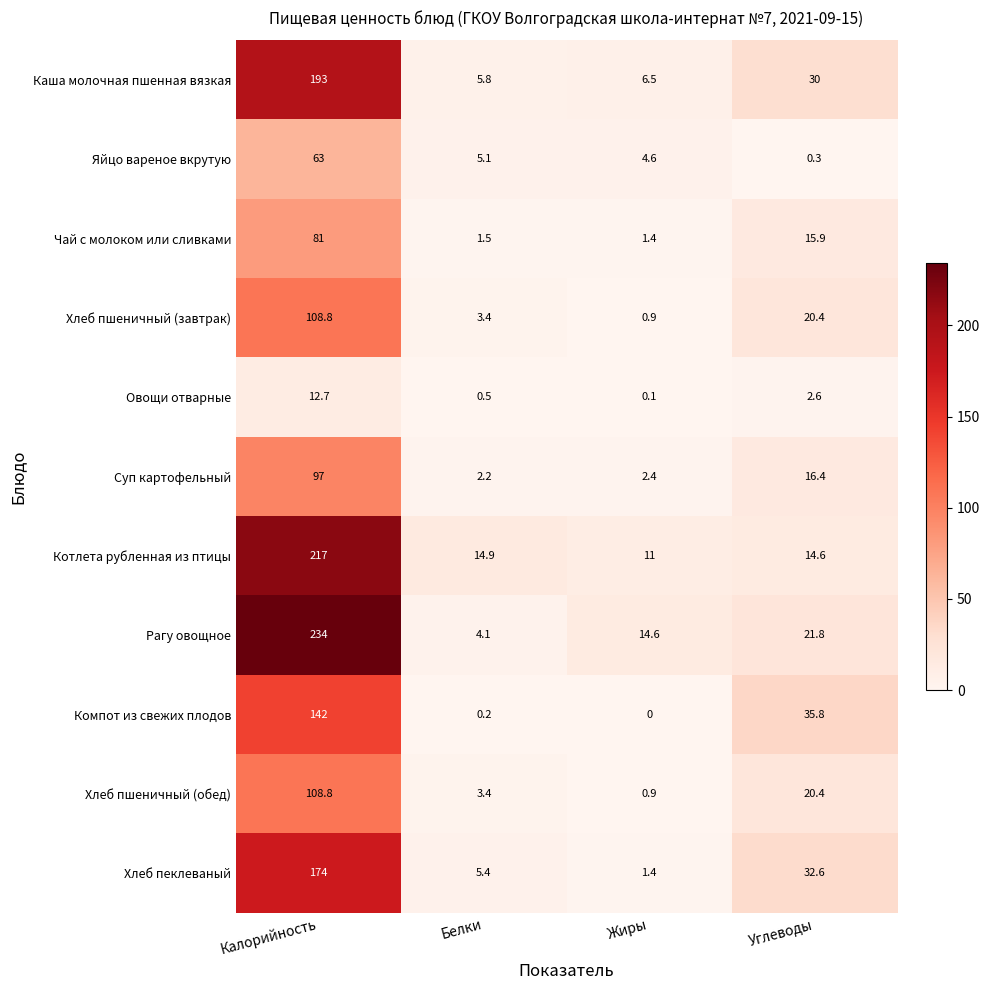

What is the maximum value shown in the chart?

234.0